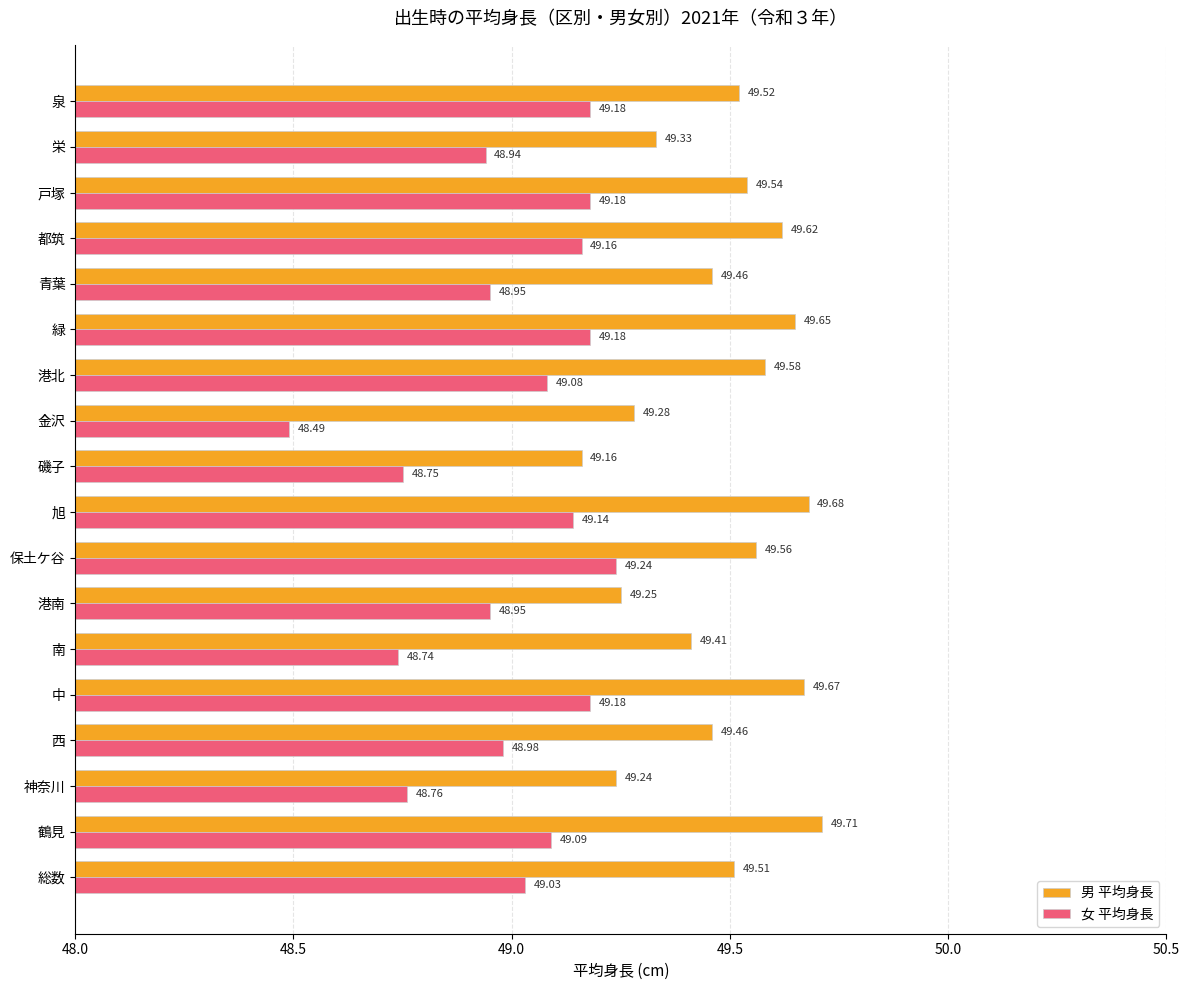

What is the spread (max minus min) of values at 南?

0.7